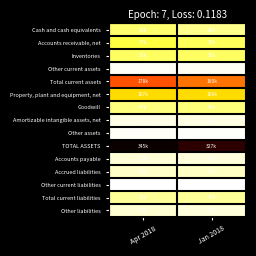

What is the total value across all series at Apr 2018?

955957